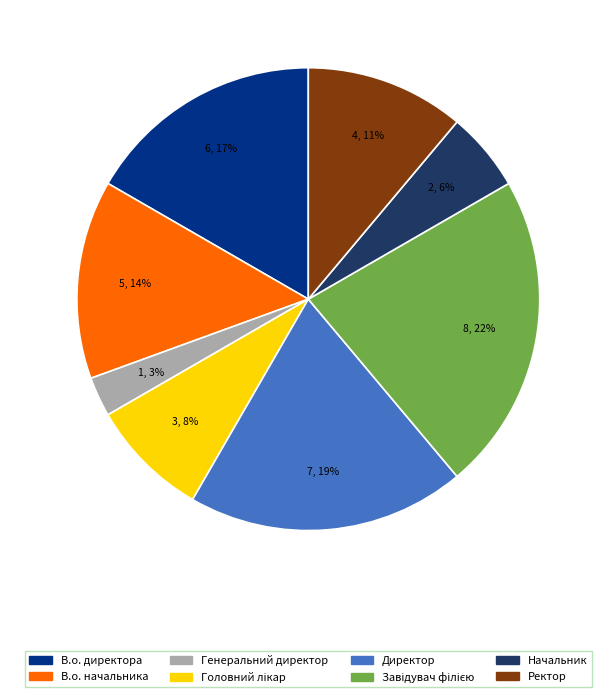

Does В.о. начальника represent more than half of the total?

No